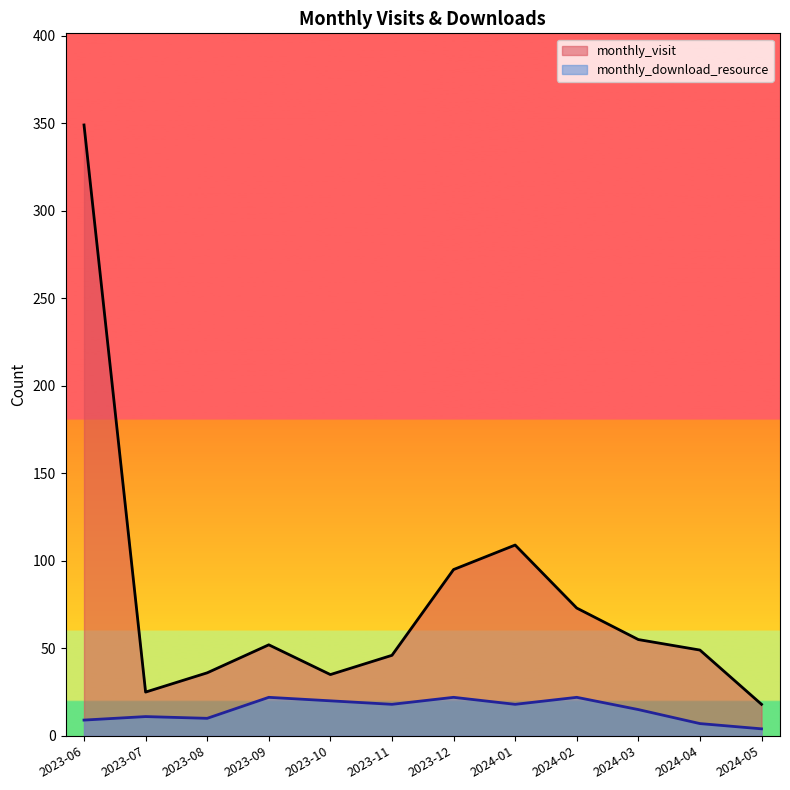

Reading right to left, what are all the values shown in this chart?

monthly_visit: 2024-05=18	2024-04=49	2024-03=55	2024-02=73	2024-01=109	2023-12=95	2023-11=46	2023-10=35	2023-09=52	2023-08=36	2023-07=25	2023-06=349
monthly_download_resource: 2024-05=4	2024-04=7	2024-03=15	2024-02=22	2024-01=18	2023-12=22	2023-11=18	2023-10=20	2023-09=22	2023-08=10	2023-07=11	2023-06=9